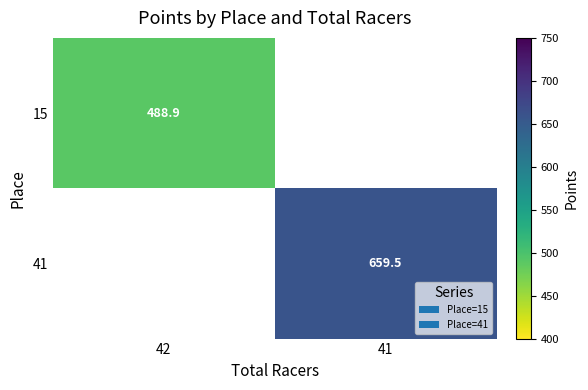

Is the value of 15 at 42 greater than the value of 41 at 41?

No